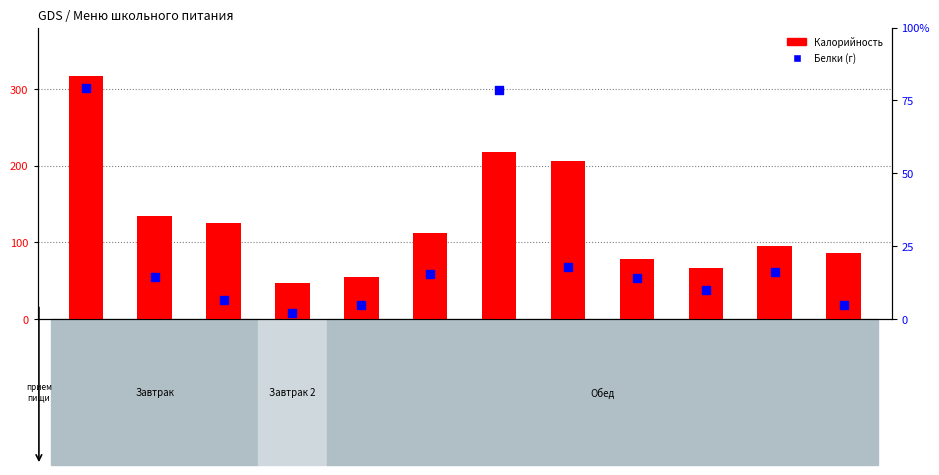

What are all the series names shown in the legend?

Калорийность, Белки